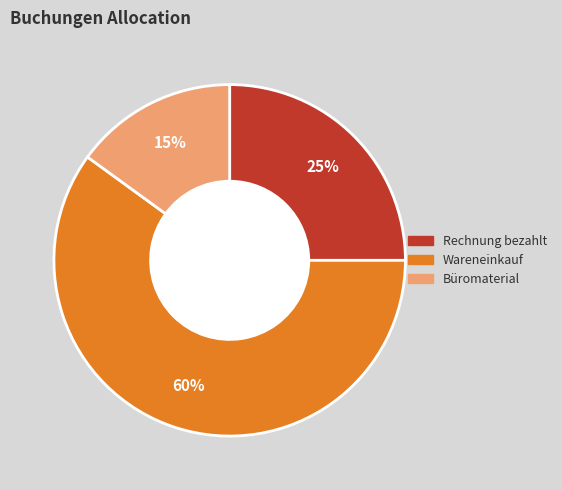

To the nearest percent, what portion does Wareneinkauf represent?

60%